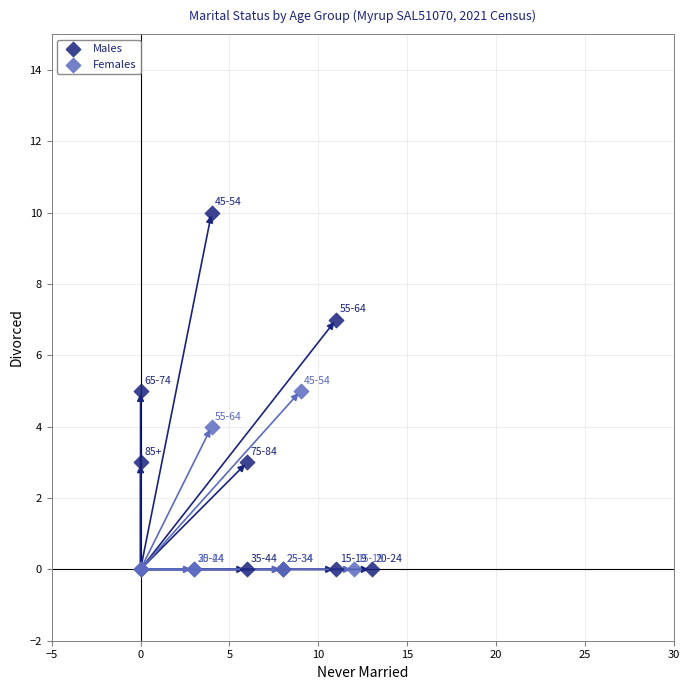

Which series has the largest Y range (max minus min)?

Males